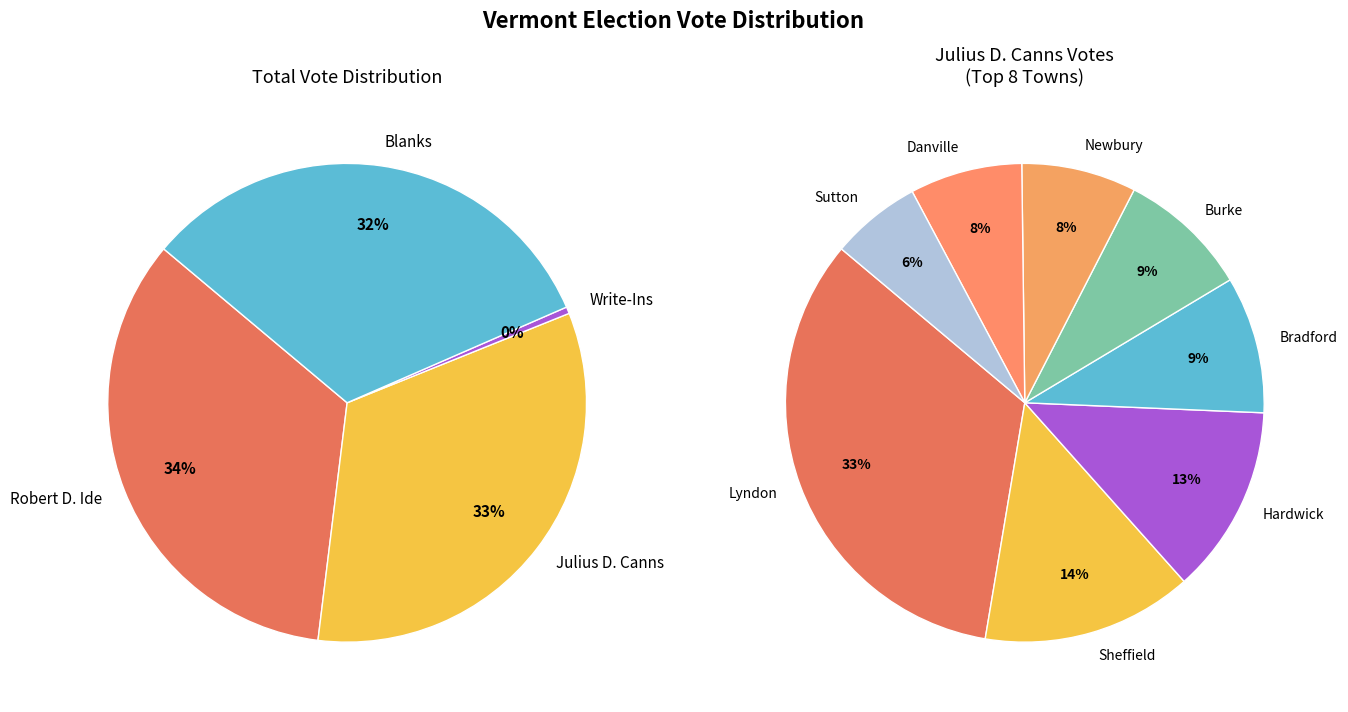

Rank the series by their maximum value, from highest to lowest.

Julius D. Canns, Robert D. Ide, Blanks, Write-Ins